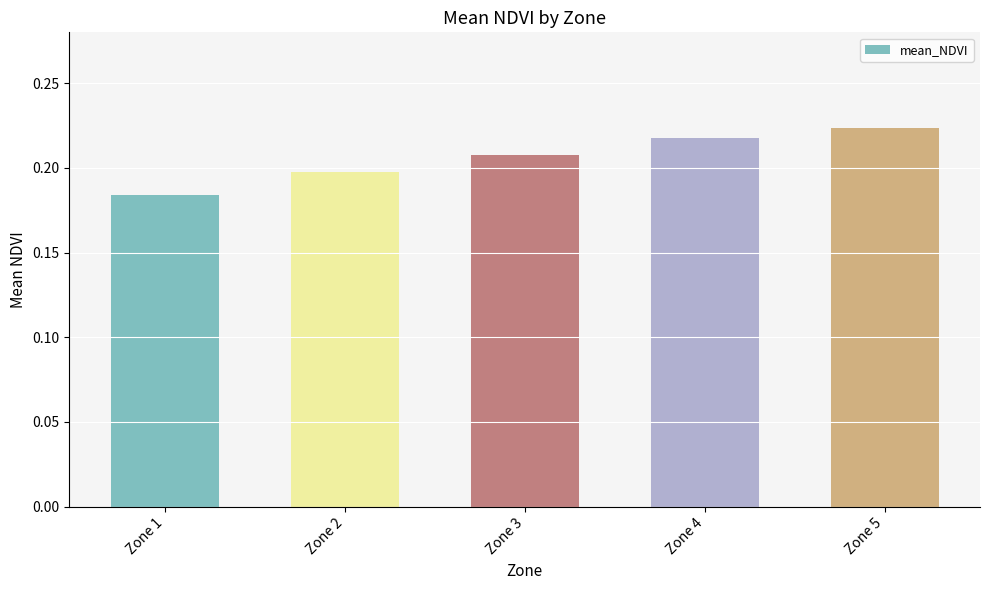

The chart shows a value of 0.2 at Zone 3. True or false?

True